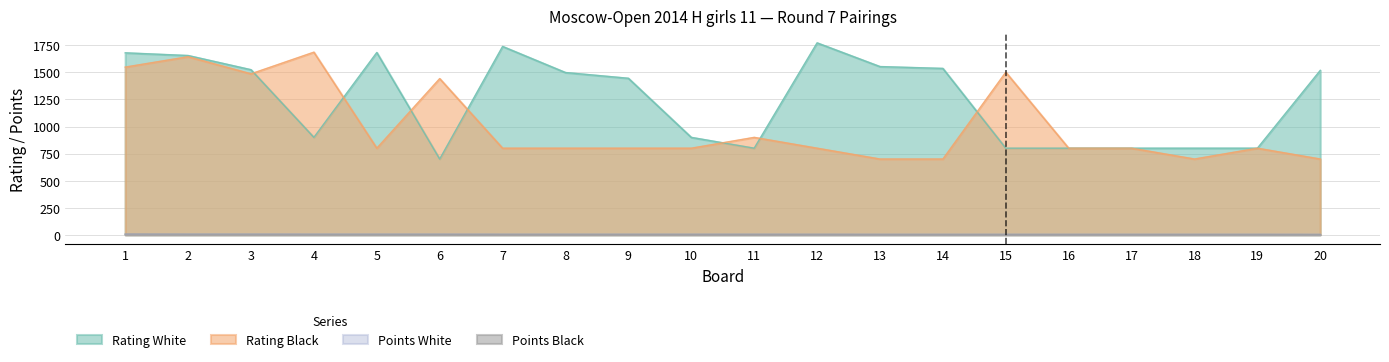

True or false: Points Black and Rating White intersect in this chart.

False